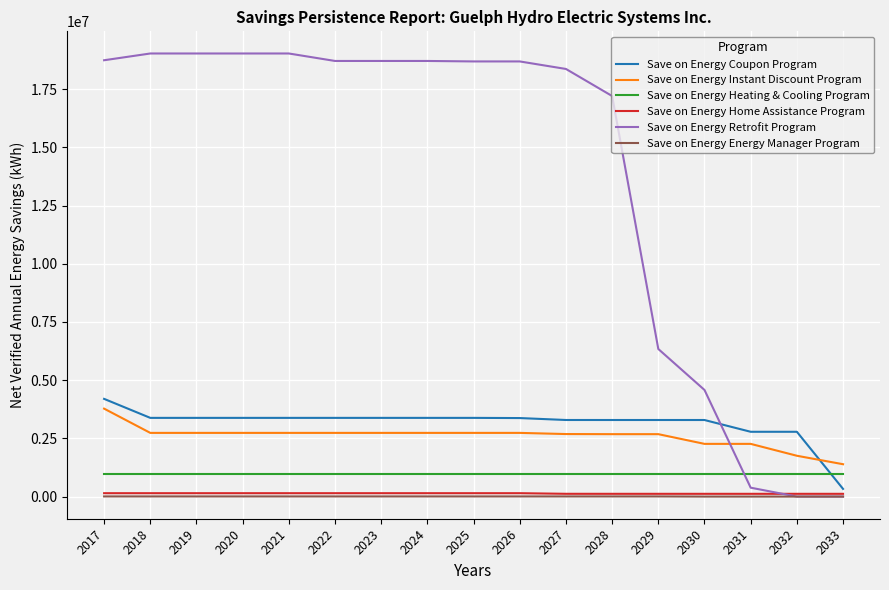

True or false: Save on Energy Energy Manager Program and Save on Energy Home Assistance Program cross at least once.

False